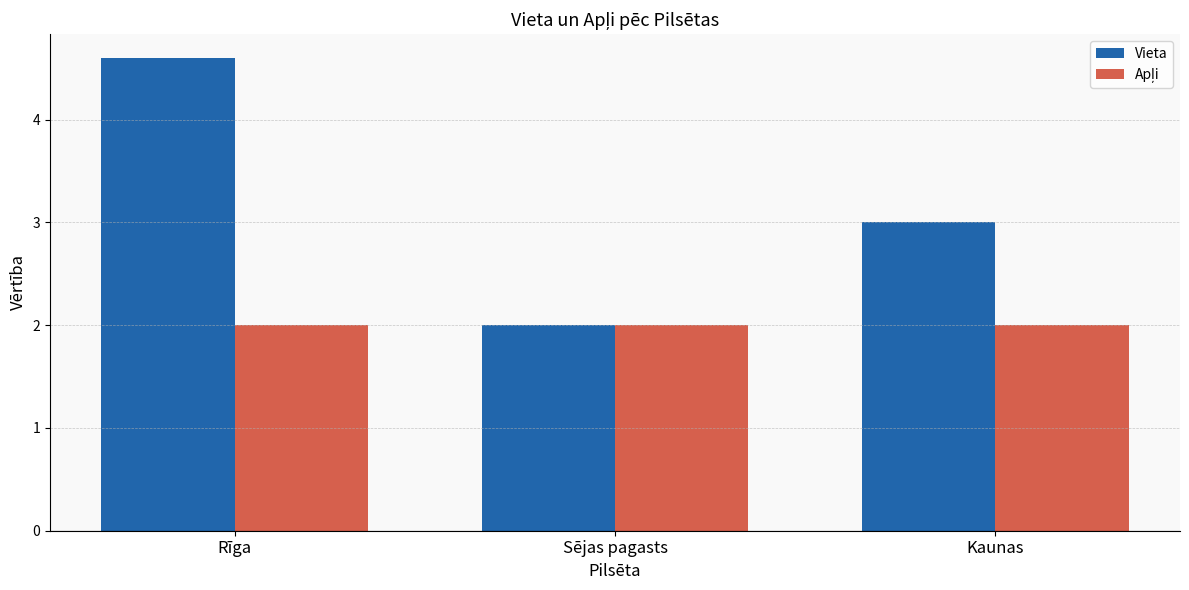

What is the label of the 2nd bar from the left?

Sējas pagasts